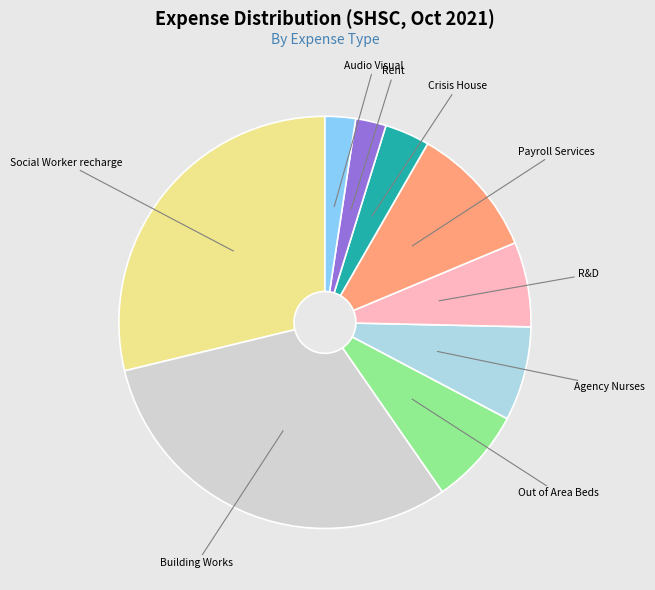

True or false: Social Worker recharge accounts for 22% of the total.

False